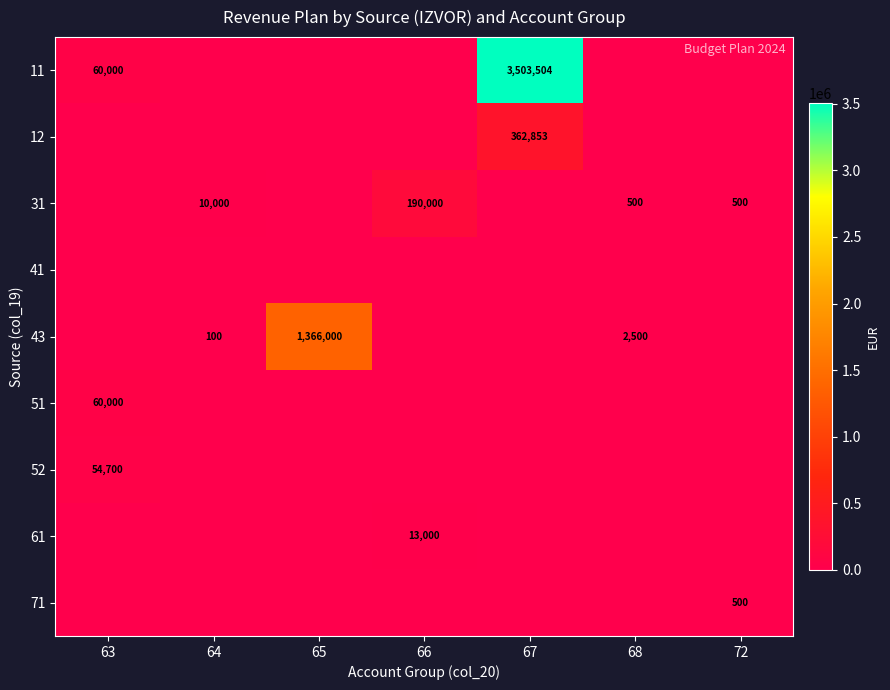

True or false: 52 has a value of 54700 at 63.

True